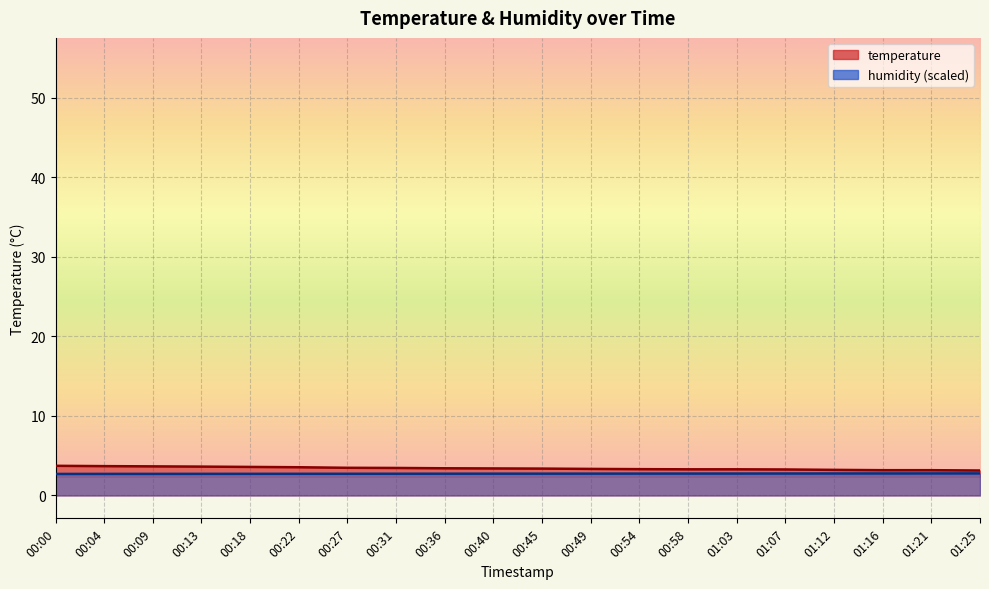

True or false: humidity and temperature intersect in this chart.

False